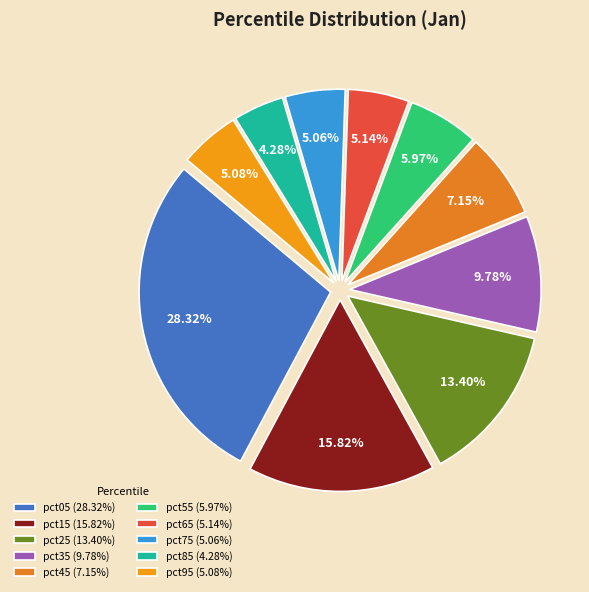

What percentage is the pct55 slice, to the nearest percent?

6%